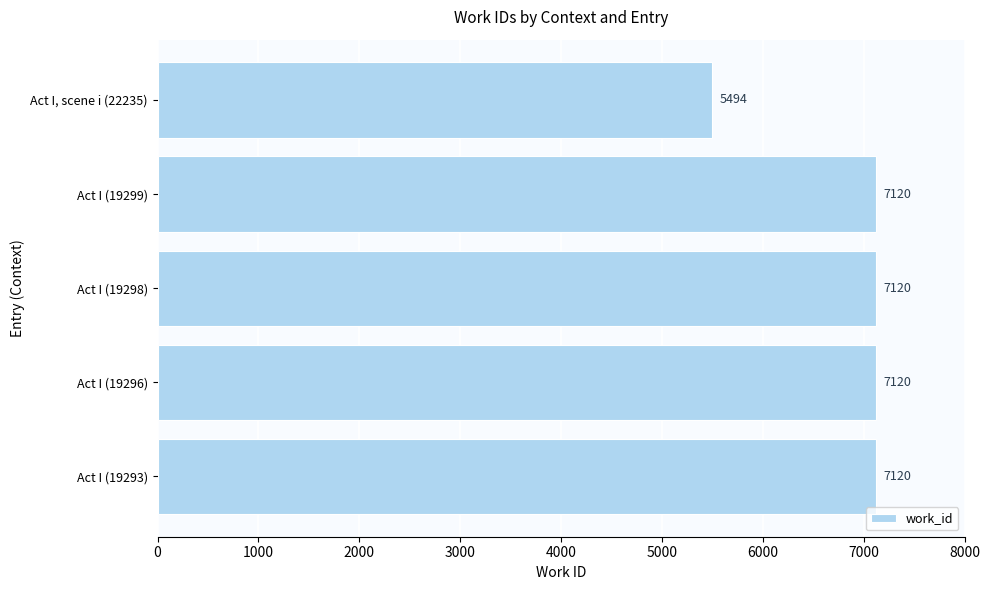

What is the ratio of the value at Act I (19298) to the value at Act I (19296)?

1.0